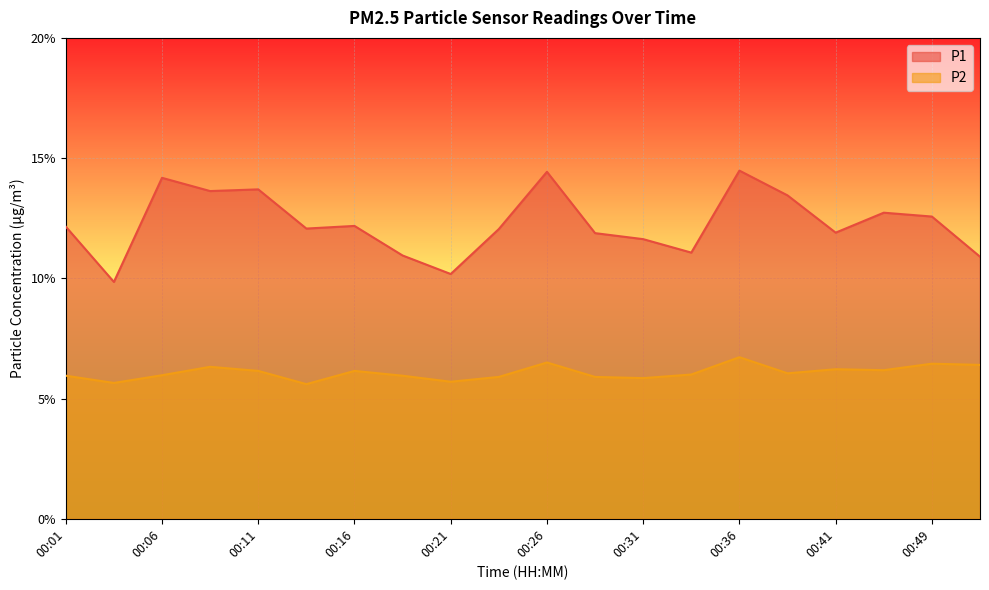

In P1, how many points are lower than both neighbors (excluding endpoints)?

6